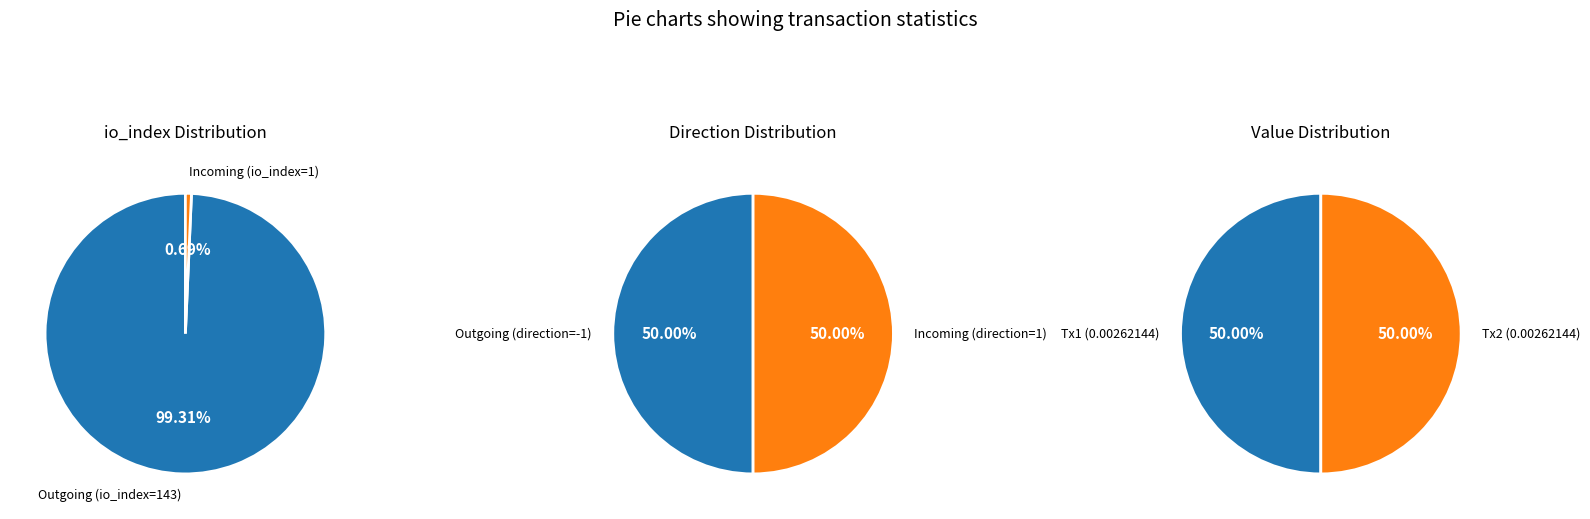

To the nearest percent, what percentage of the pie is 1?

50%